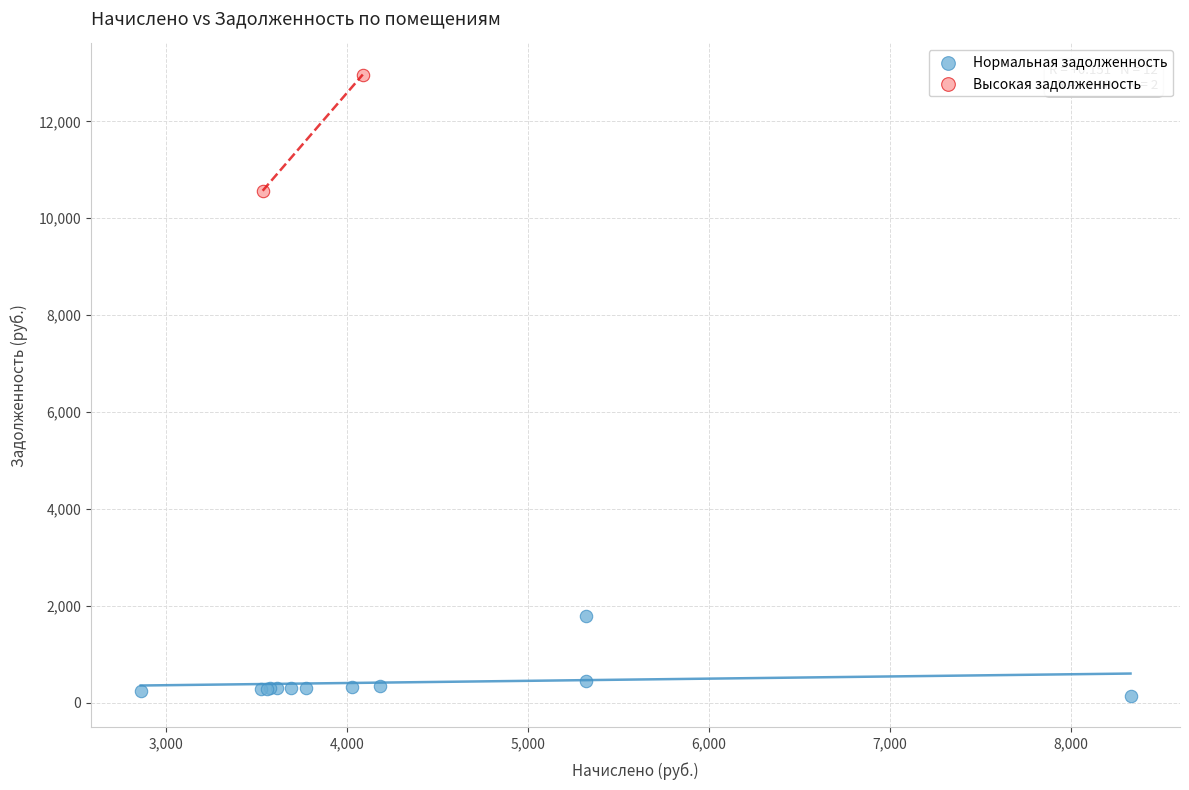

What are all the series names shown in the legend?

Нормальная задолженность, Высокая задолженность